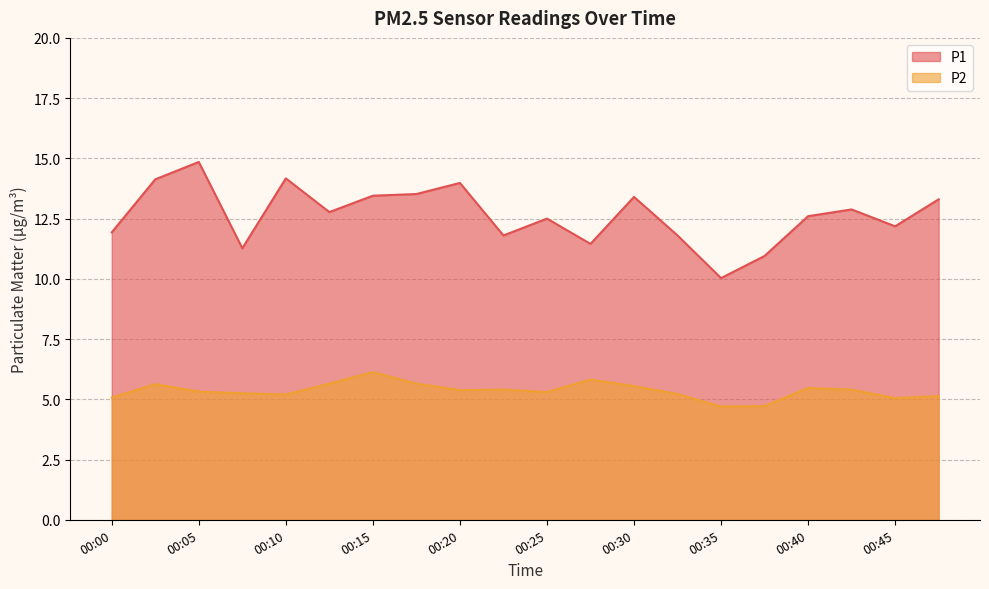

Which label corresponds to the smallest value in the chart?

00:35